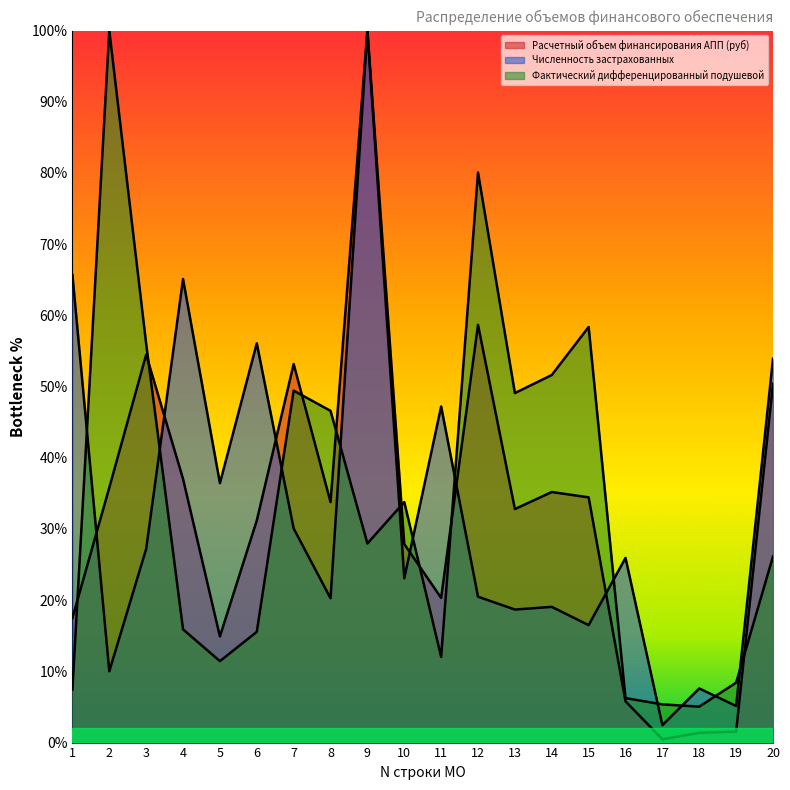

Reading right to left, list all the values displayed in this chart.

Расчетный объем финансирования АПП (руб): 20=50.4	19=1.5	18=1.4	17=0.5	16=5.8	15=34.4	14=35.2	13=32.8	12=58.7	11=20.3	10=27.9	9=100.0	8=33.8	7=53.2	6=31.2	5=14.9	4=37.0	3=54.5	2=35.8	1=17.5
Численность застрахованных: 20=53.9	19=5.1	18=7.6	17=2.4	16=25.9	15=16.5	14=19.1	13=18.7	12=20.5	11=47.2	10=23.1	9=100.0	8=20.3	7=30.1	6=56.1	5=36.4	4=65.1	3=27.2	2=10.0	1=65.7
Фактический дифференцированный подушевой: 20=26.1	19=8.4	18=5.0	17=5.4	16=6.2	15=58.4	14=51.6	13=49.1	12=80.1	11=12.0	10=33.8	9=28.0	8=46.6	7=49.4	6=15.5	5=11.4	4=15.9	3=56.0	2=100.0	1=7.5